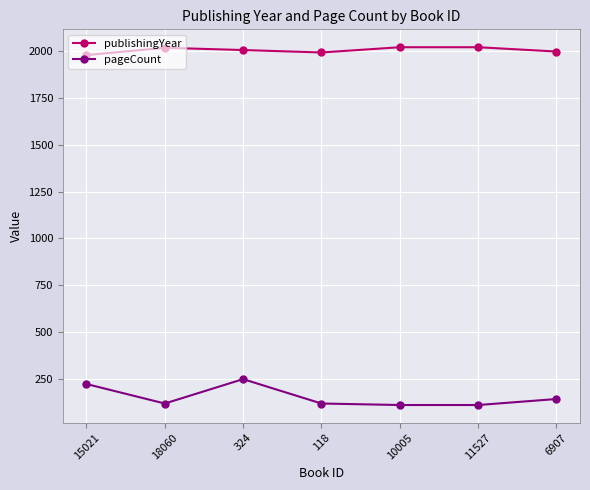

What is the approximate value of pageCount at 118, to the nearest 10?

120